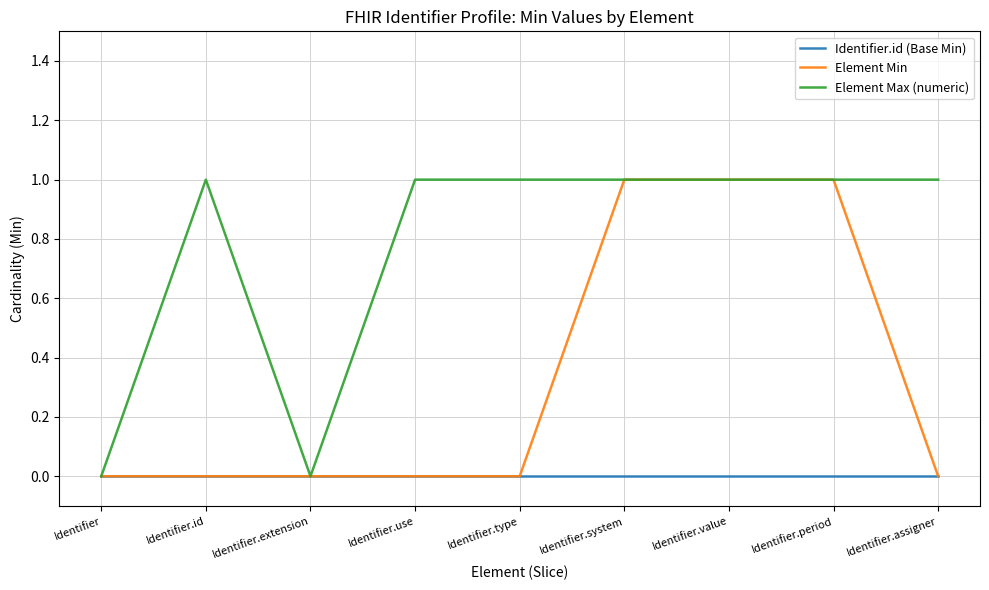

The value of Element Min at Identifier.period is 0. True or false?

False